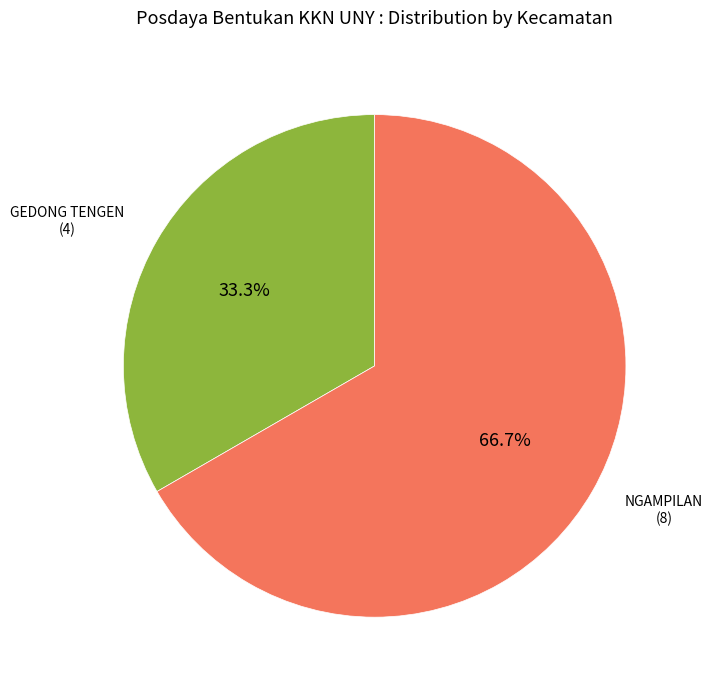

Does any single category account for the majority?

Yes